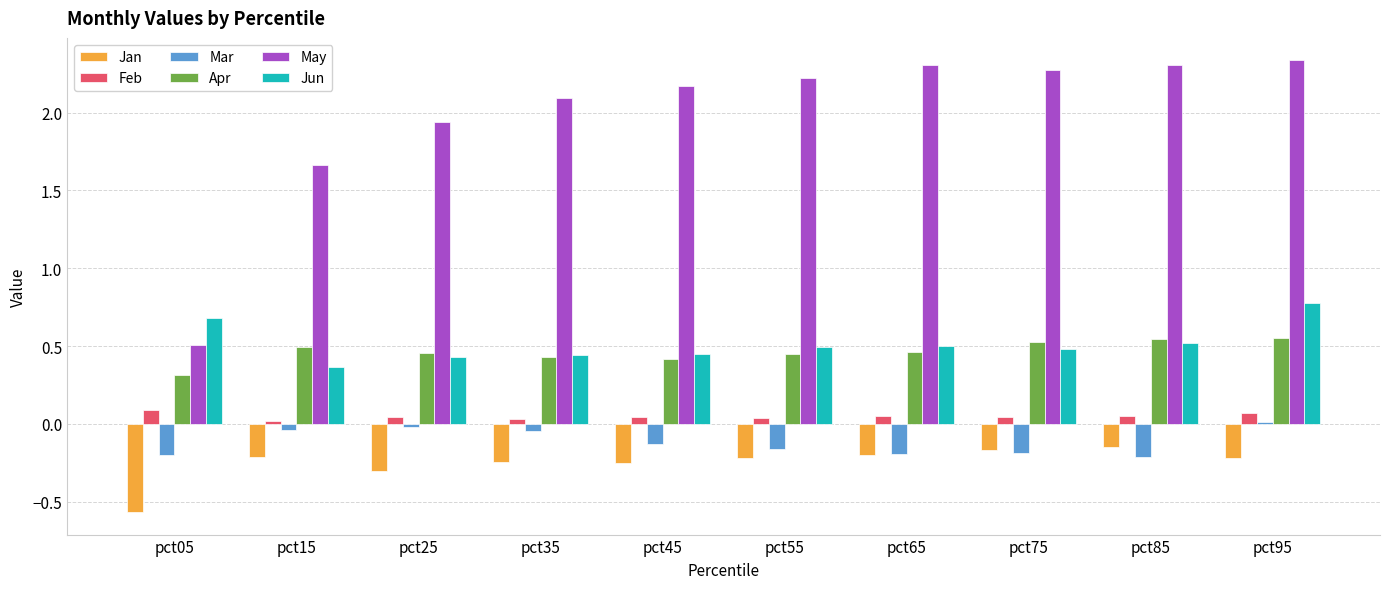

Is it true that May equals 0.8 at pct85?

False